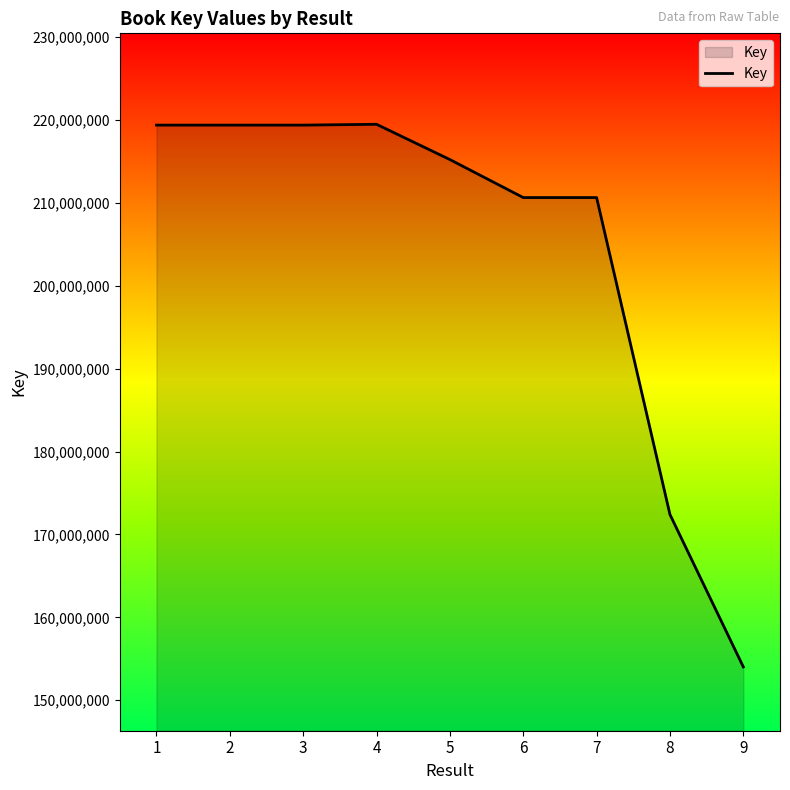

Is it true that the value at 4 is 219496667?

True